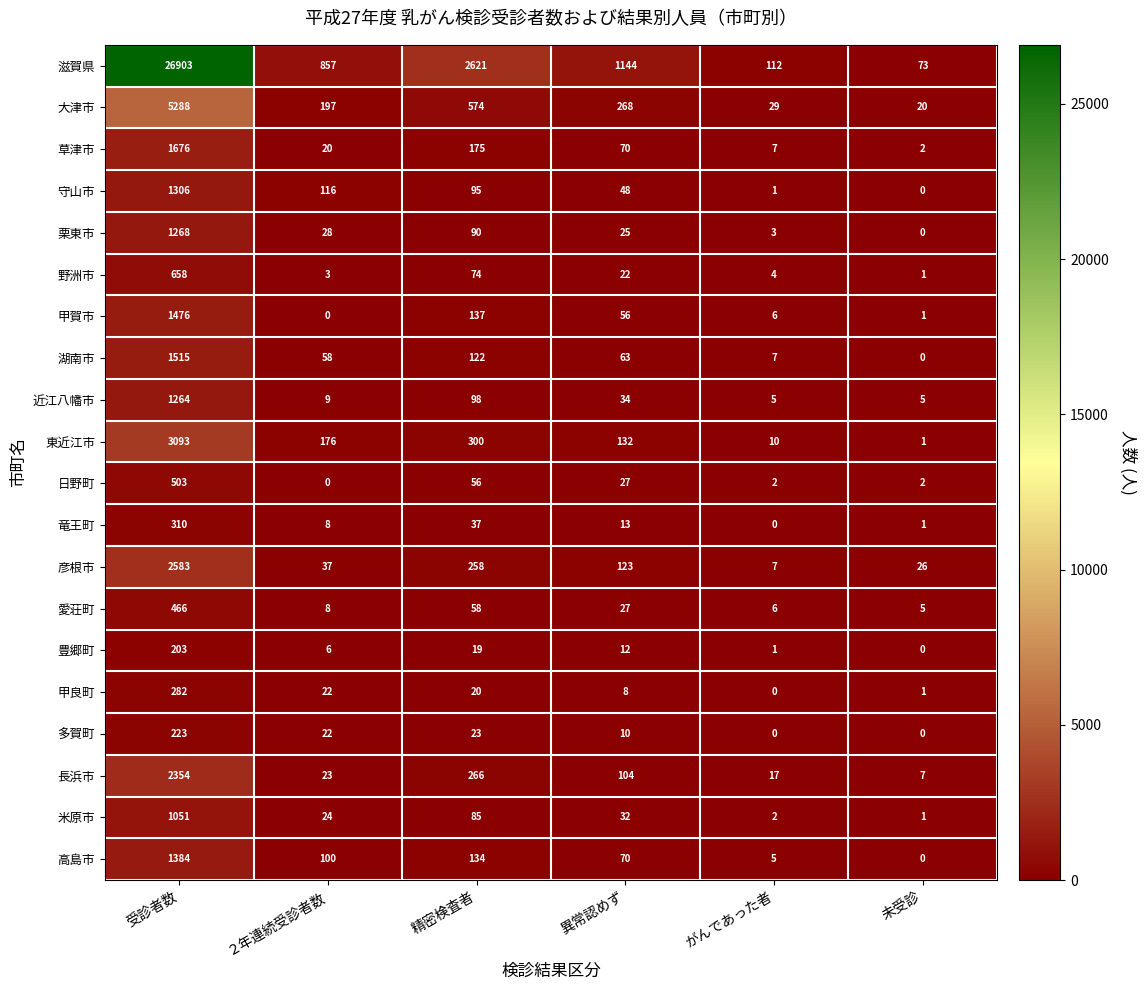

True or false: 大津市 has a value of 20 at 未受診.

True